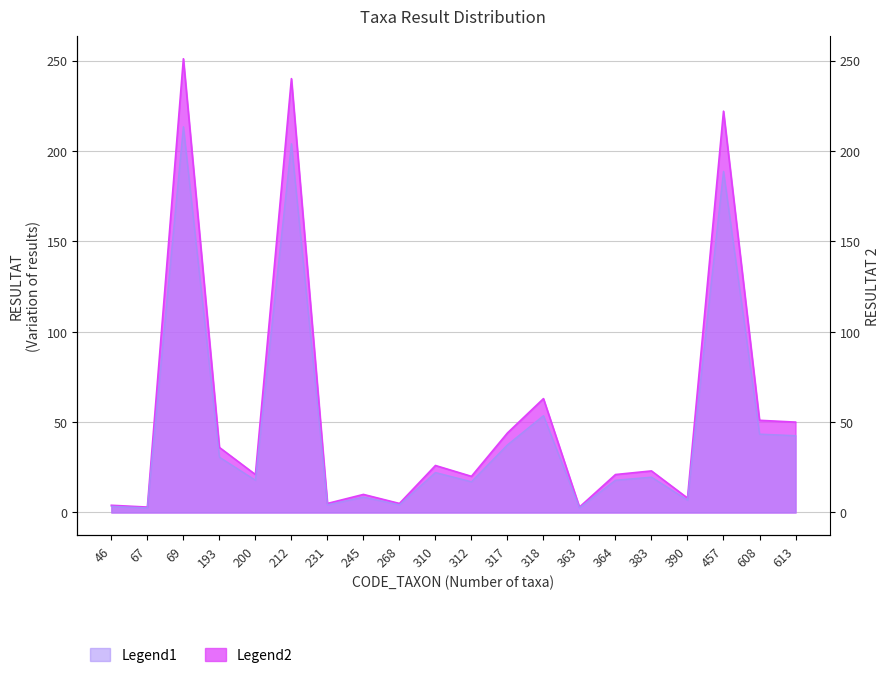

Reading left to right, what are all the values shown in this chart?

46=3.4	67=2.5	69=213.3	193=30.6	200=17.8	212=204.0	231=4.2	245=8.5	268=4.2	310=22.1	312=17.0	317=37.4	318=53.5	363=2.5	364=17.8	383=19.6	390=6.8	457=188.7	608=43.4	613=42.5